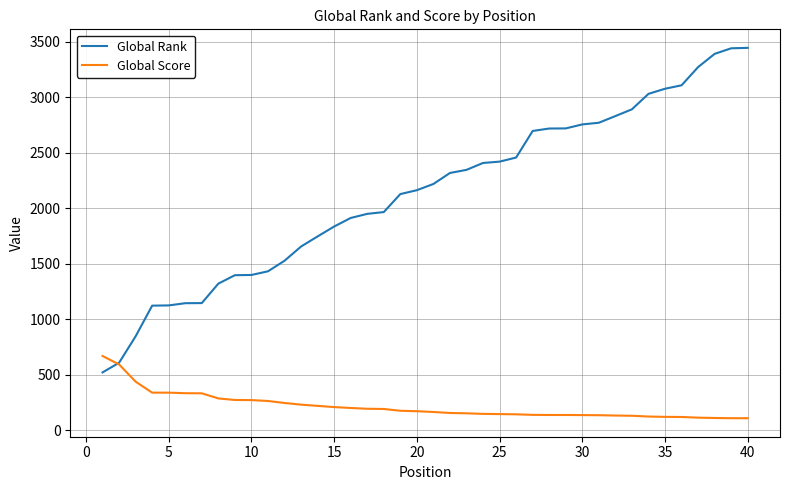

Which series has the largest total across all categories?

Global Rank